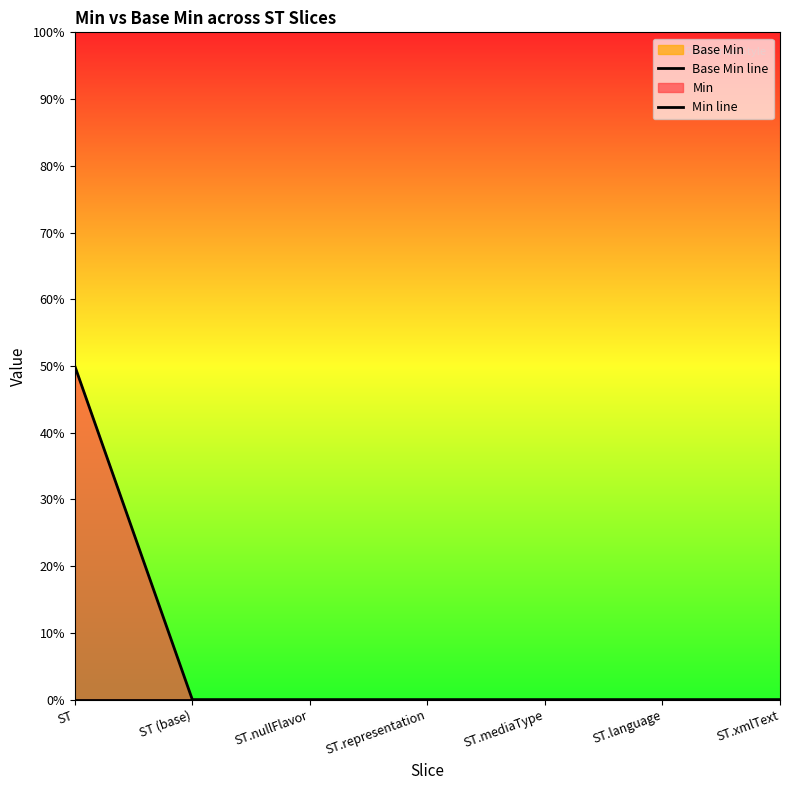

What is the label of the 4th point from the left?

ST.representation